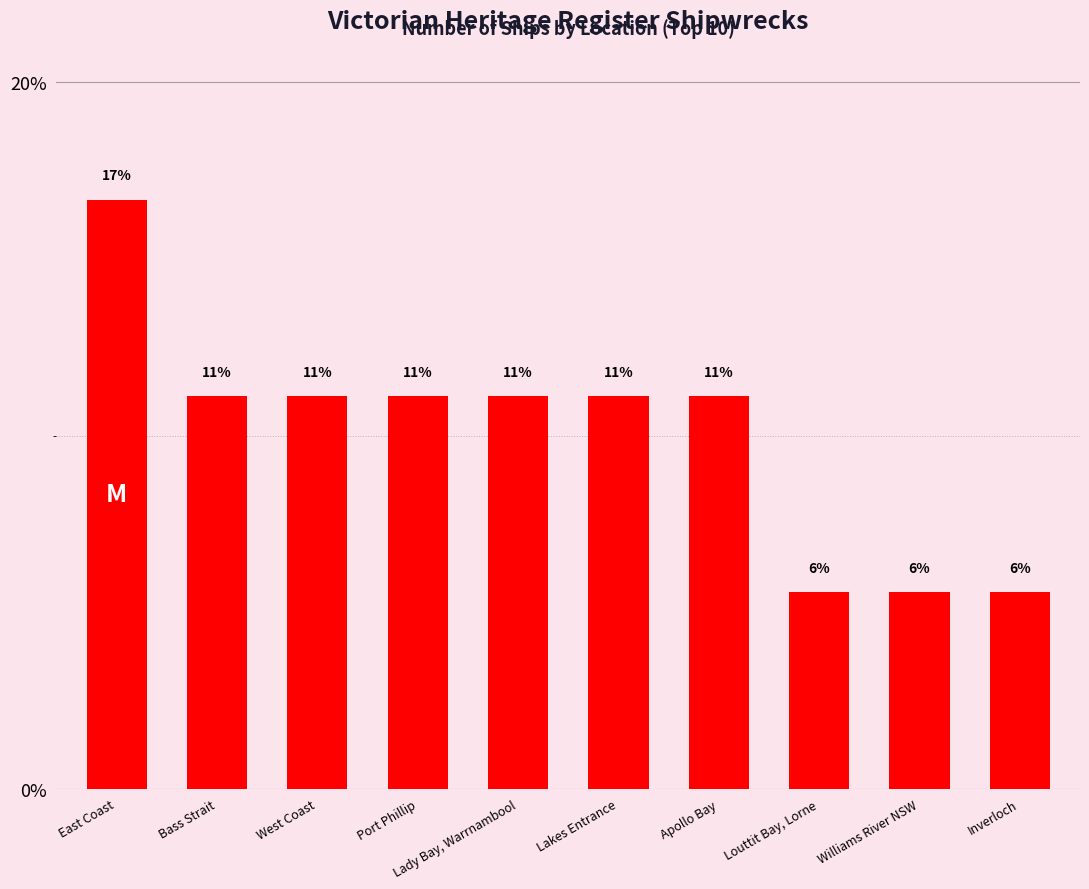

Are the bars horizontal?

No